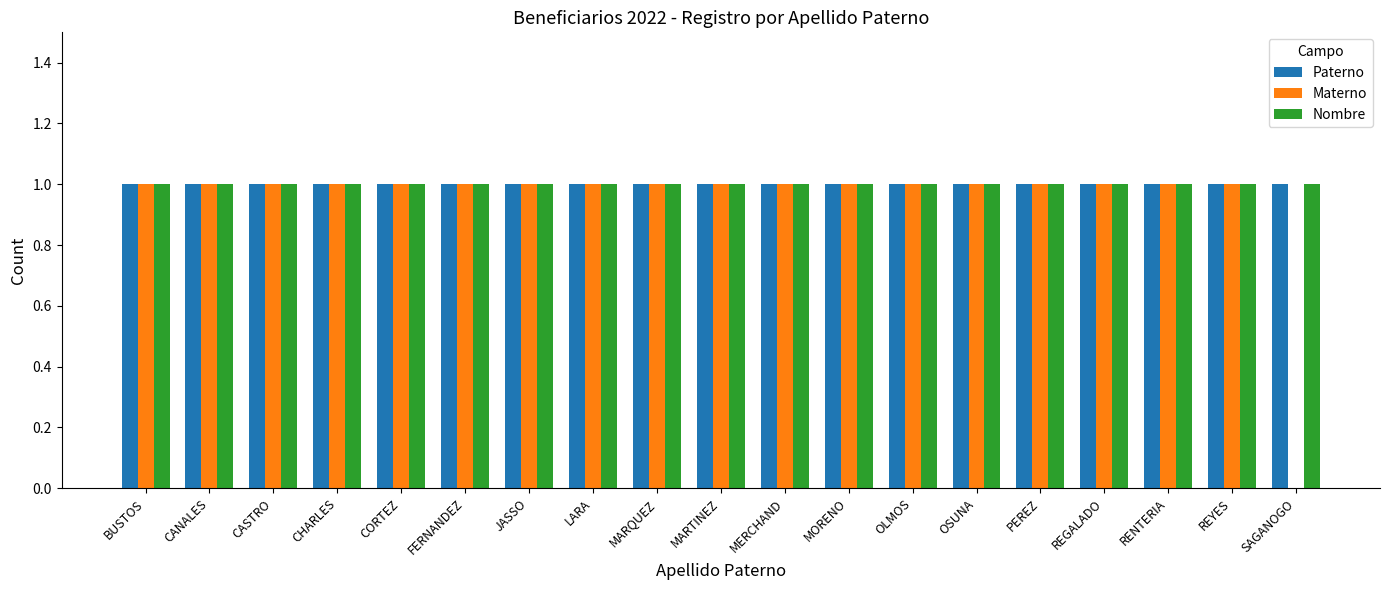

The value of Nombre at CASTRO is 2. True or false?

False